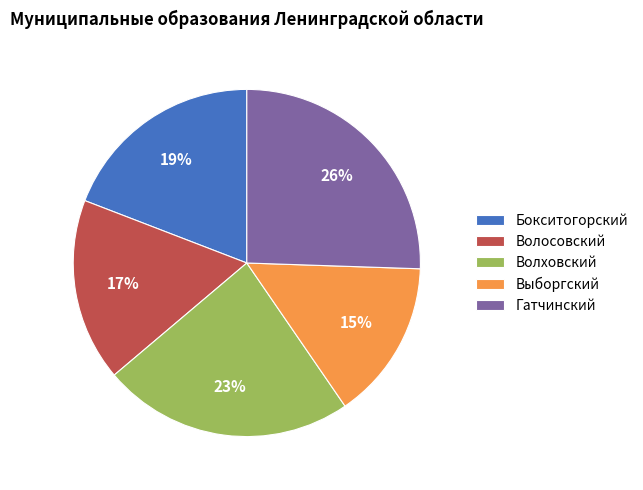

What is the largest slice in the pie chart?

Гатчинский